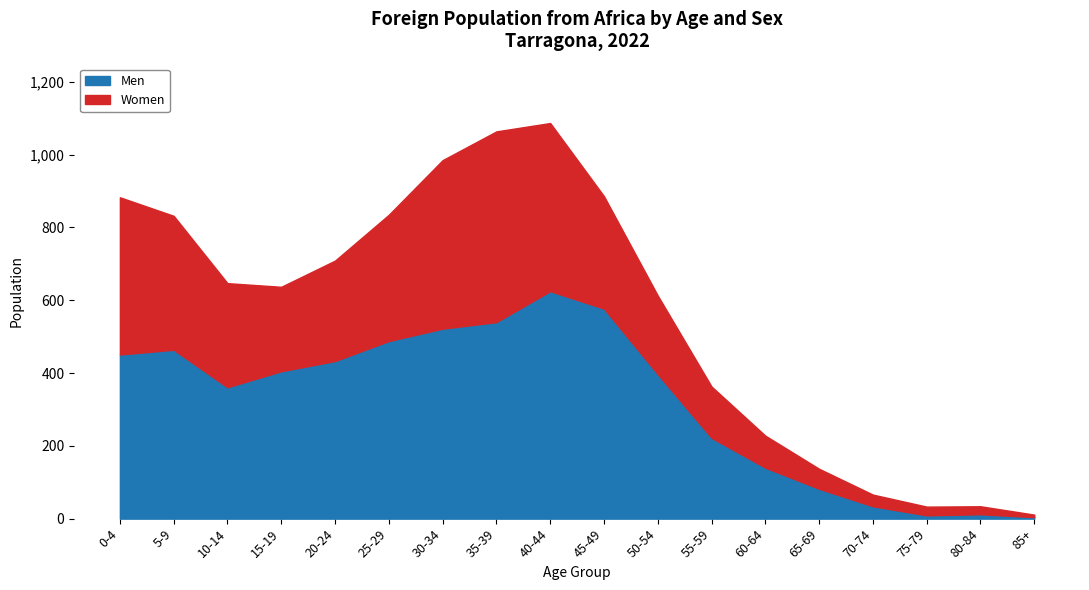

What is the maximum value for Men?

625